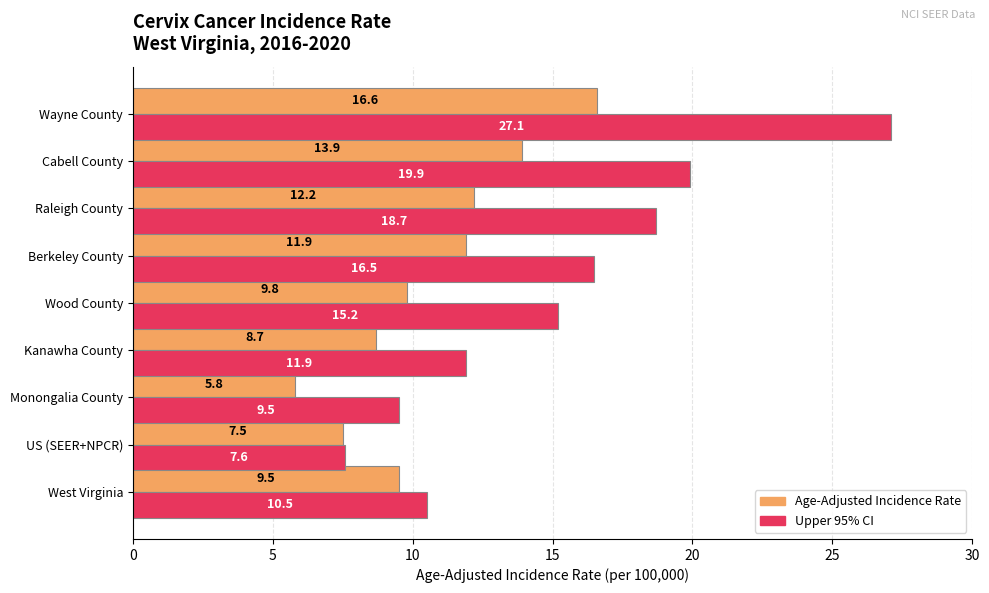

Is the value of Age-Adjusted Incidence Rate at West Virginia greater than the value of Upper 95% CI at US (SEER+NPCR)?

Yes